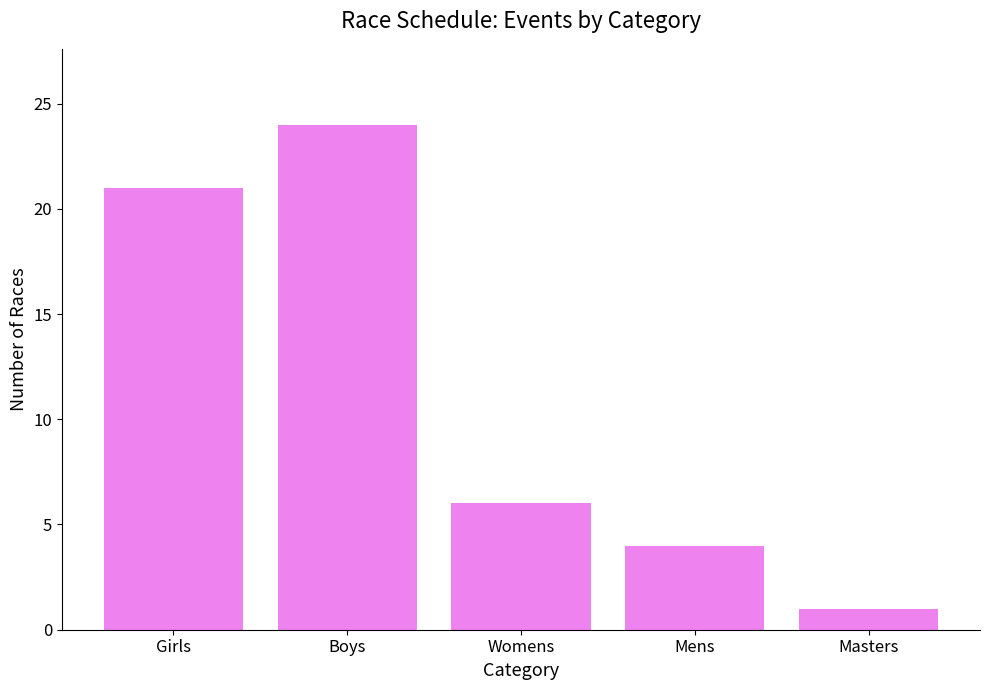

Approximately how many times larger is the value at Boys compared to Masters?

24.0